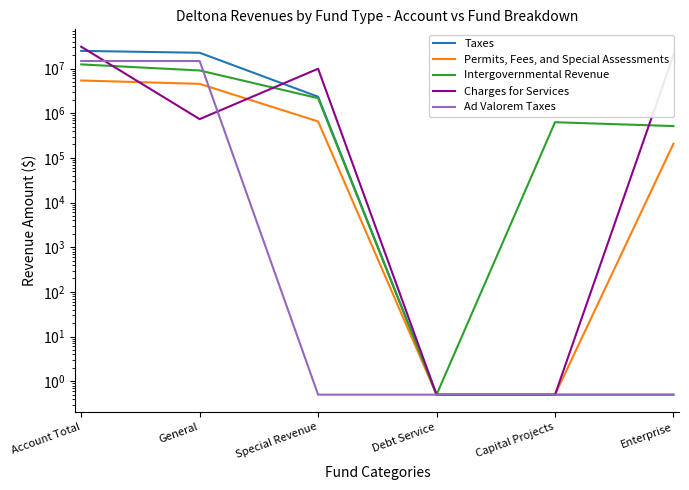

What is the difference between the maximum and minimum values in the Ad Valorem Taxes series?

14770930.5